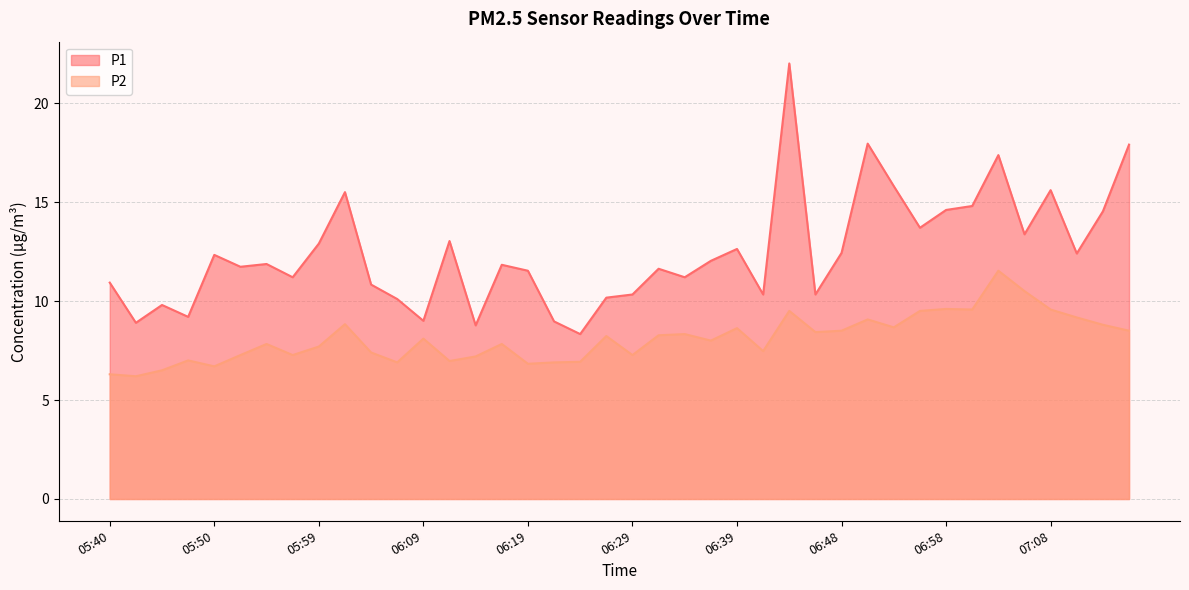

What is the spread (max minus min) of values at 06:19?

4.7